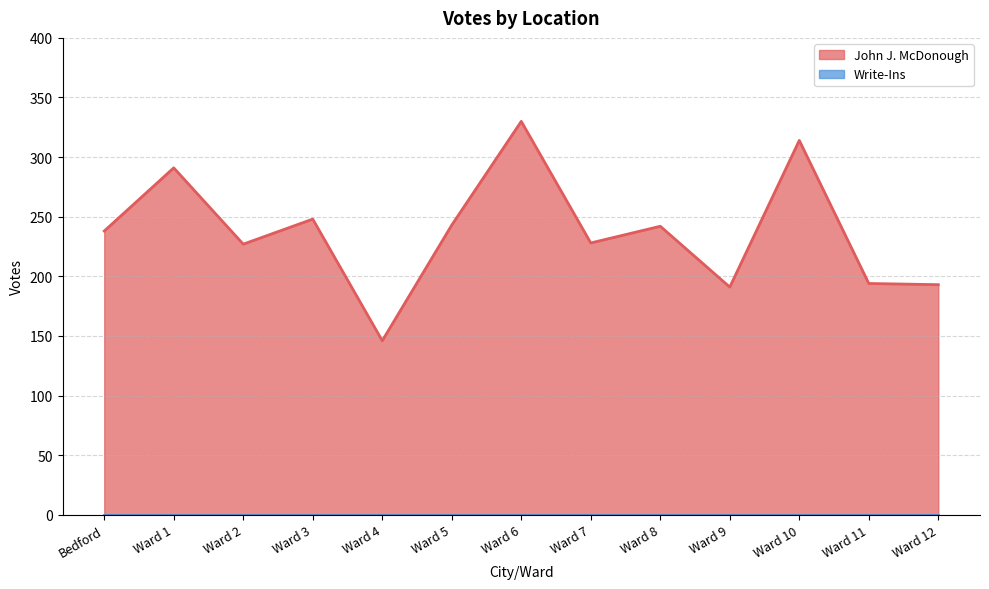

At which category does the chart reach its peak across all series?

Ward 6